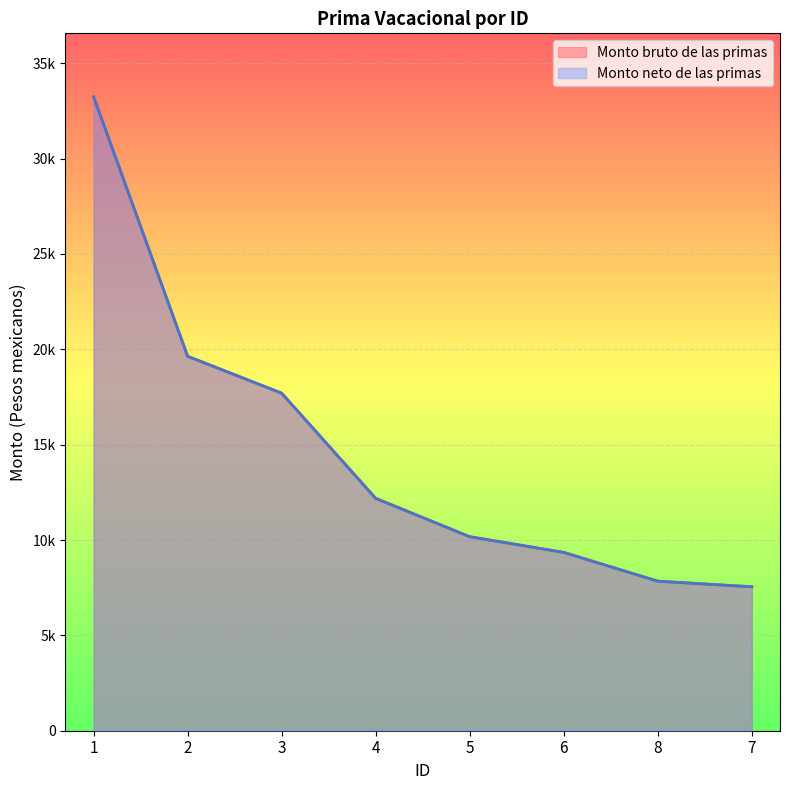

Reading left to right, list all the values displayed in this chart.

Monto bruto de las primas: 33246.2	19634.7	17700.1	12184.4	10173.3	9351.6	7841.1	7547.8
Monto neto de las primas: 33246.2	19634.7	17700.1	12184.4	10173.3	9351.6	7841.1	7547.8